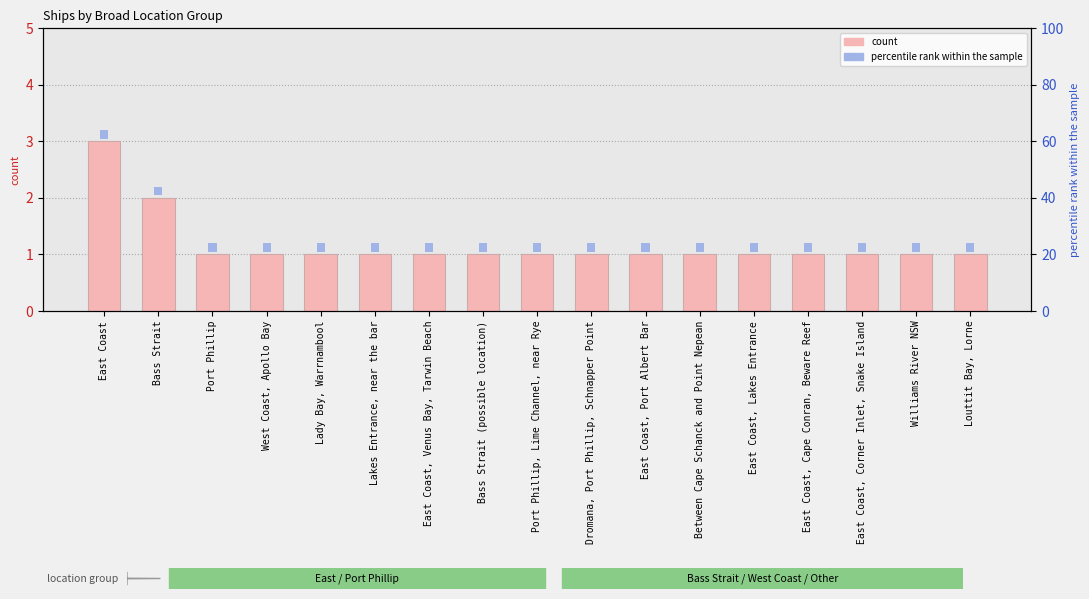

What is the label of the 8th bar from the left?

Bass Strait (possible location)